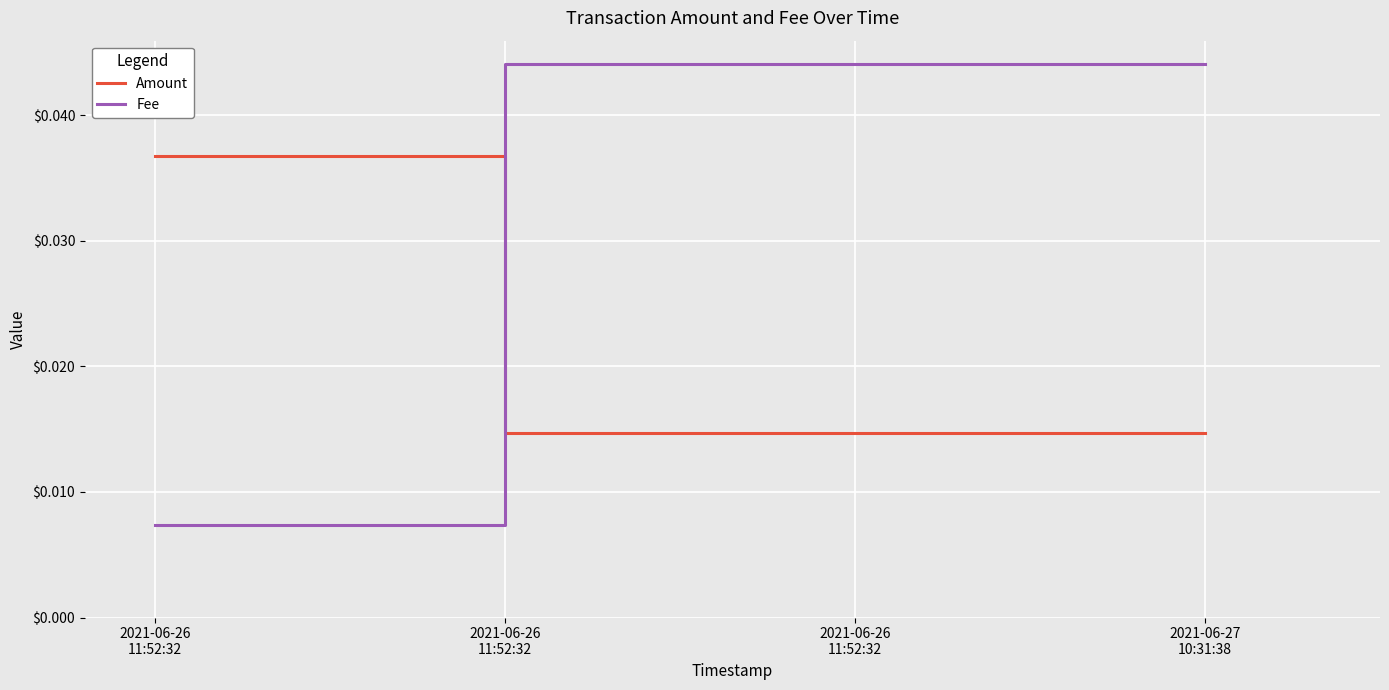

How many lines are shown in the chart?

2